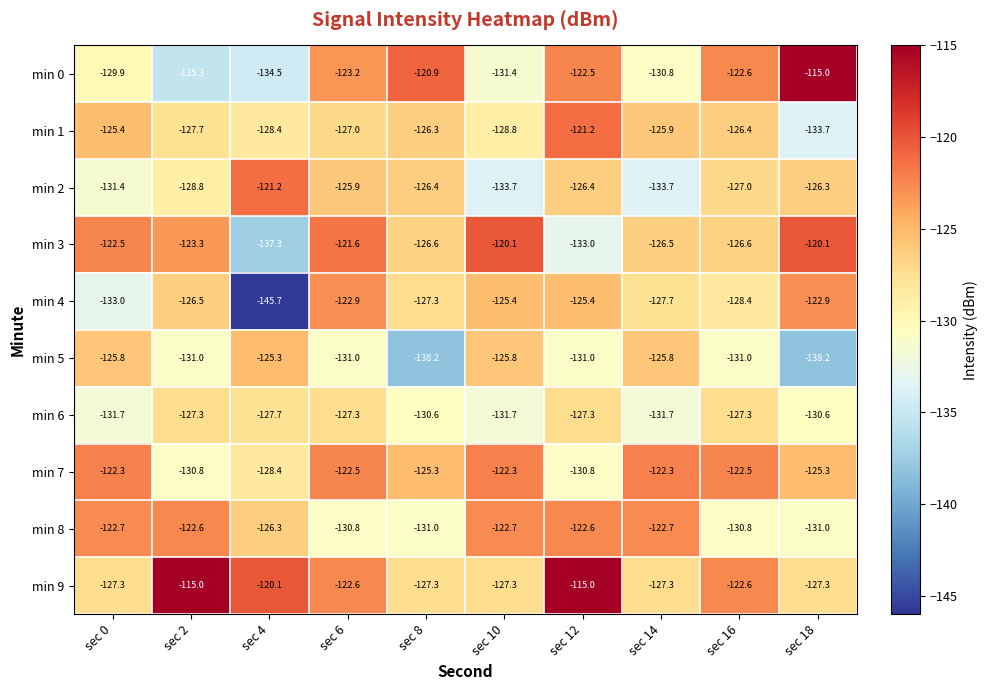

How many series are shown in this chart?

10